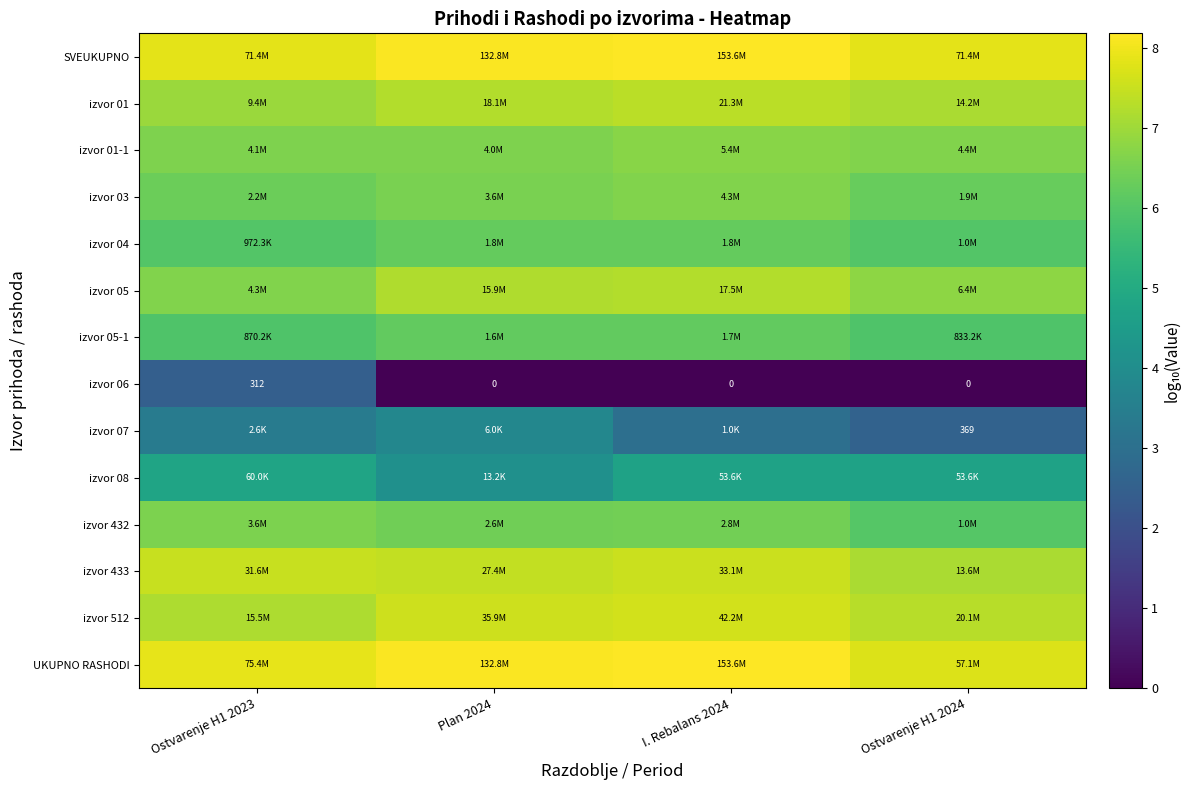

What is the minimum value for izvor 05-1?

5.9